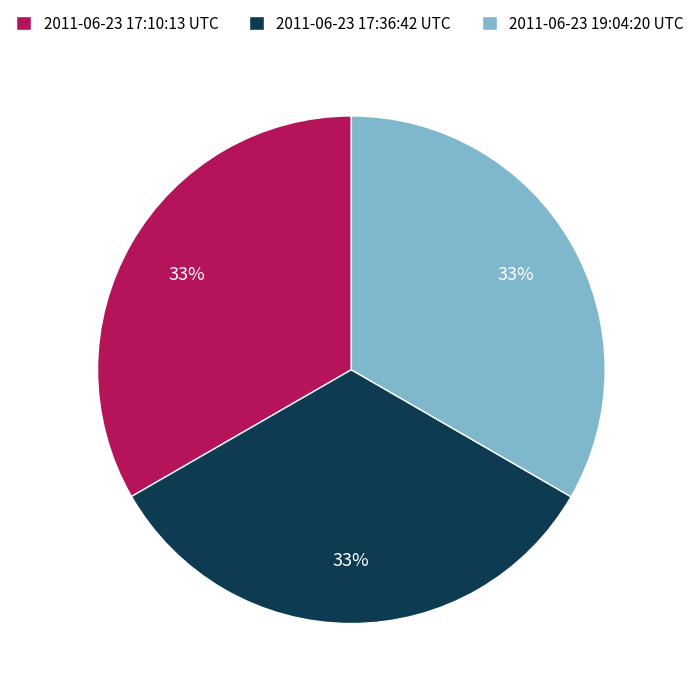

Does any single category account for the majority?

No